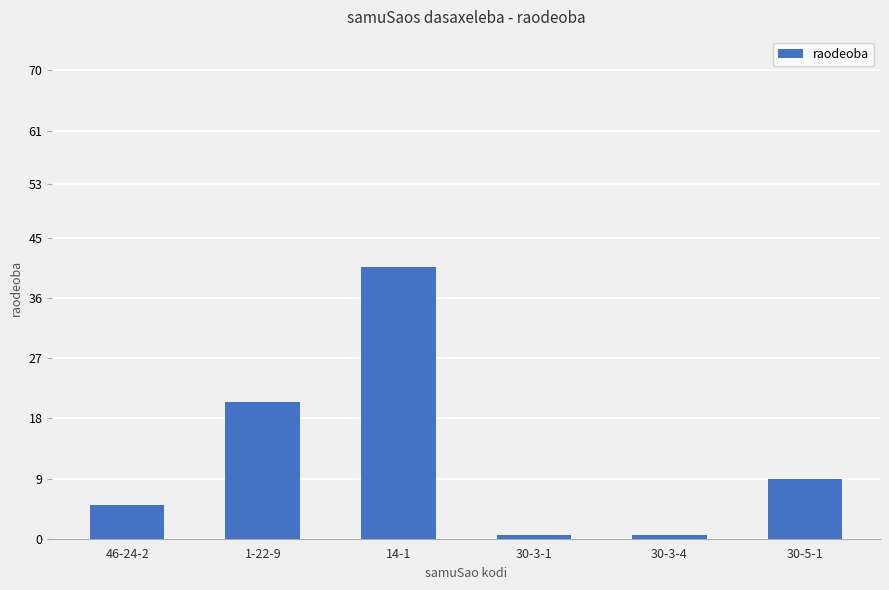

At which category does the chart reach its peak across all series?

14-1